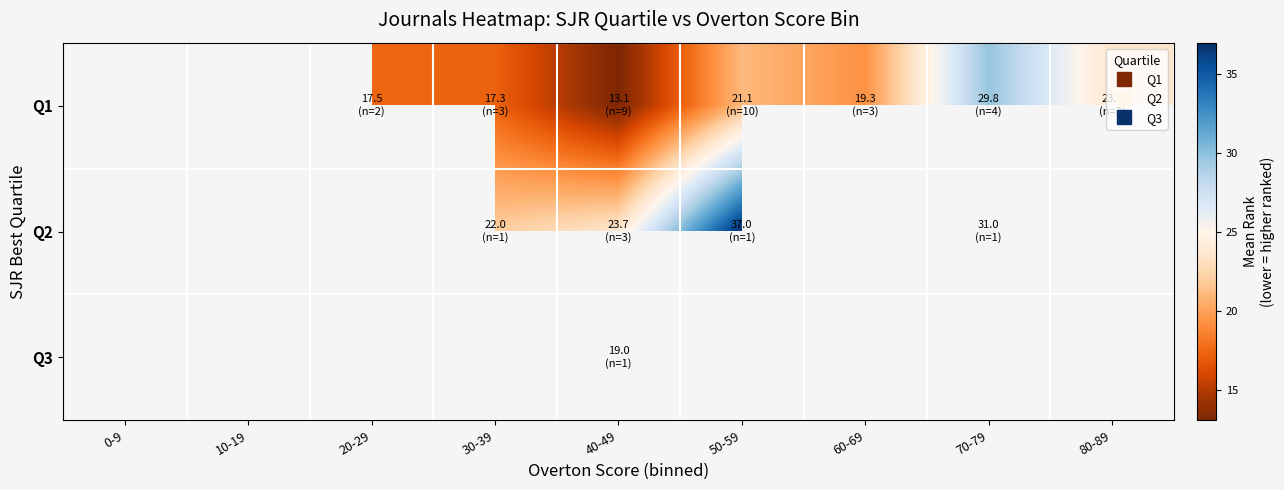

Which label corresponds to the largest value in the chart?

50-59